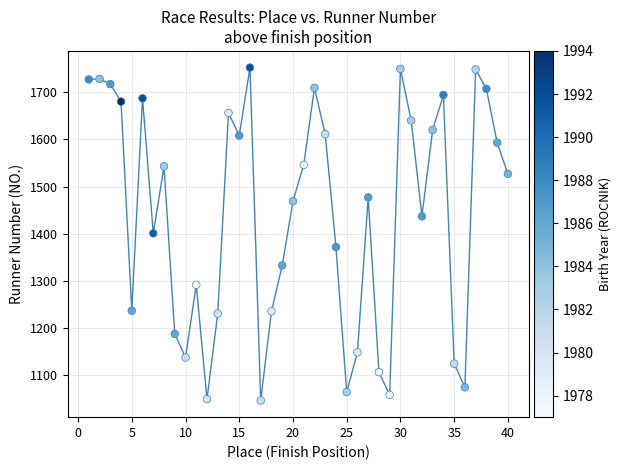

What is the range of X values (max minus min)?

39